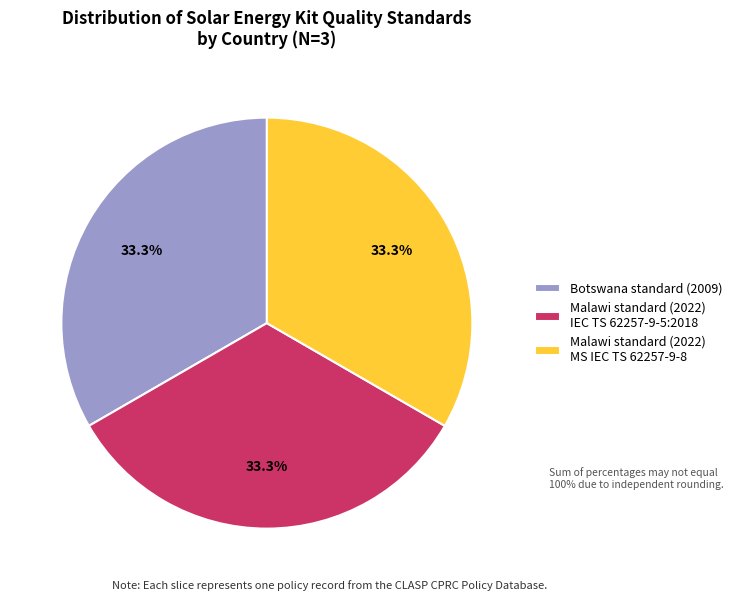

What percentage is the Malawi standard (2022) IEC TS 62257-9-5 slice, to the nearest percent?

33%